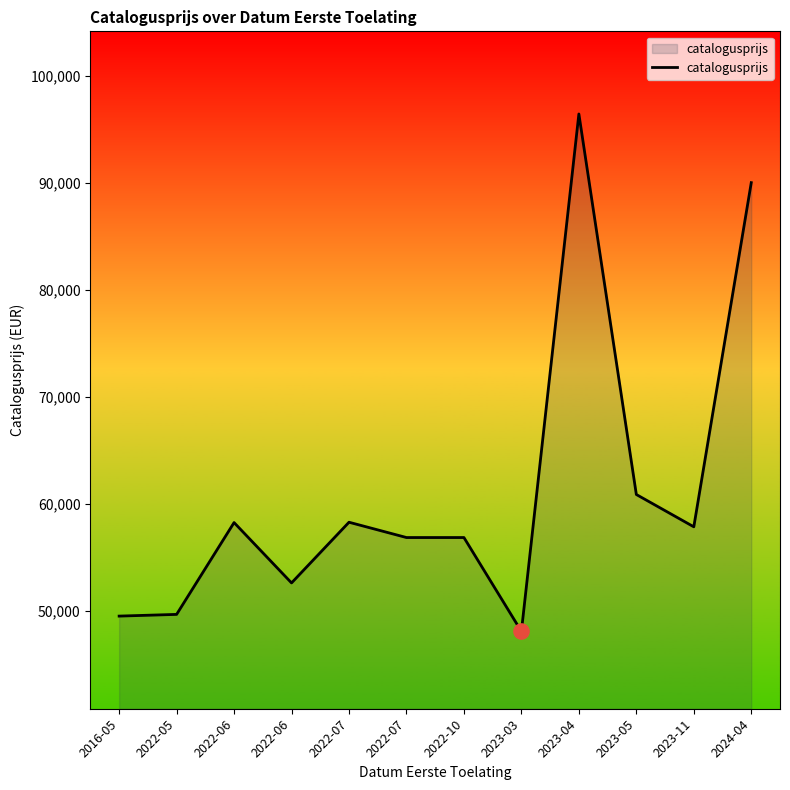

How many lines are shown in the chart?

1